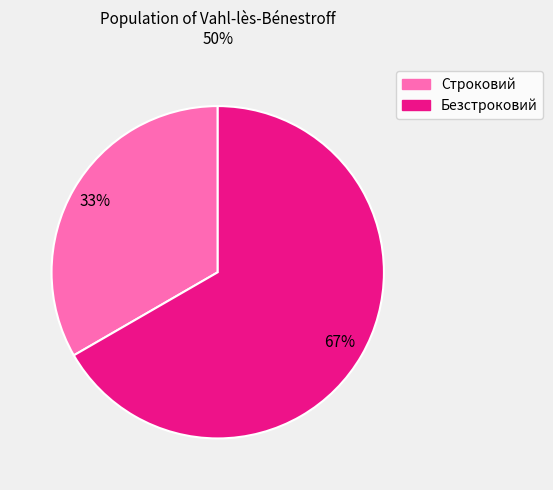

Rank the categories by value from highest to lowest.

Безстроковий, Строковий